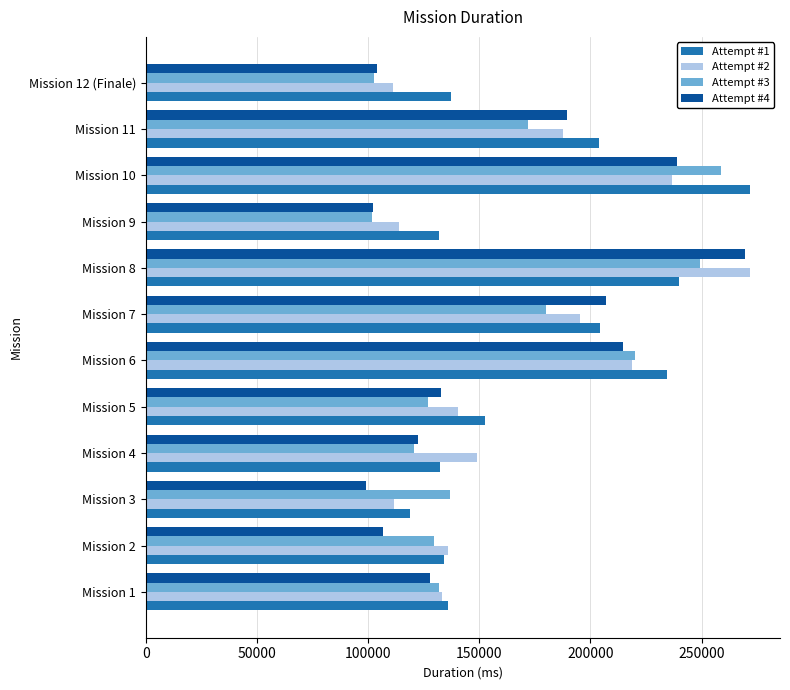

Where is Attempt #4 nearest to the value 184128?

Mission 11